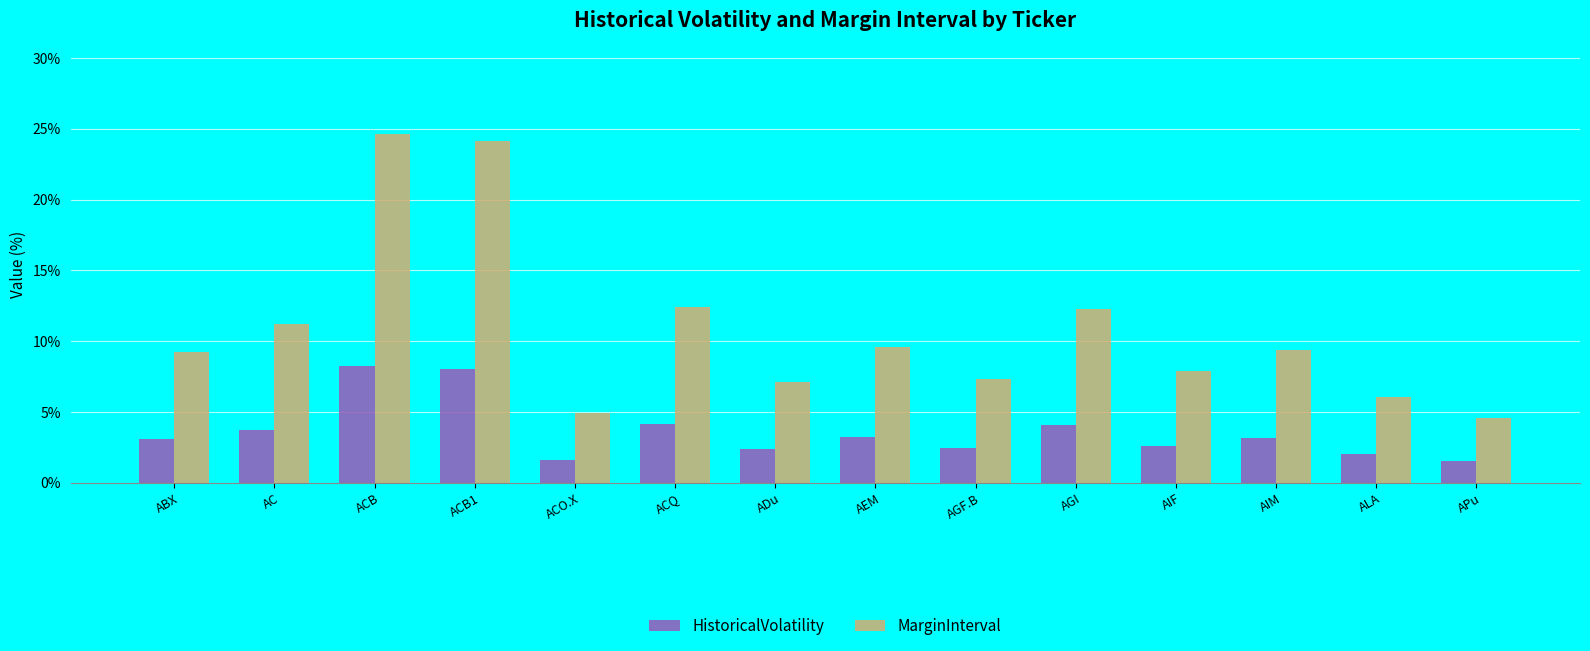

Which series has the widest spread of values?

MarginInterval